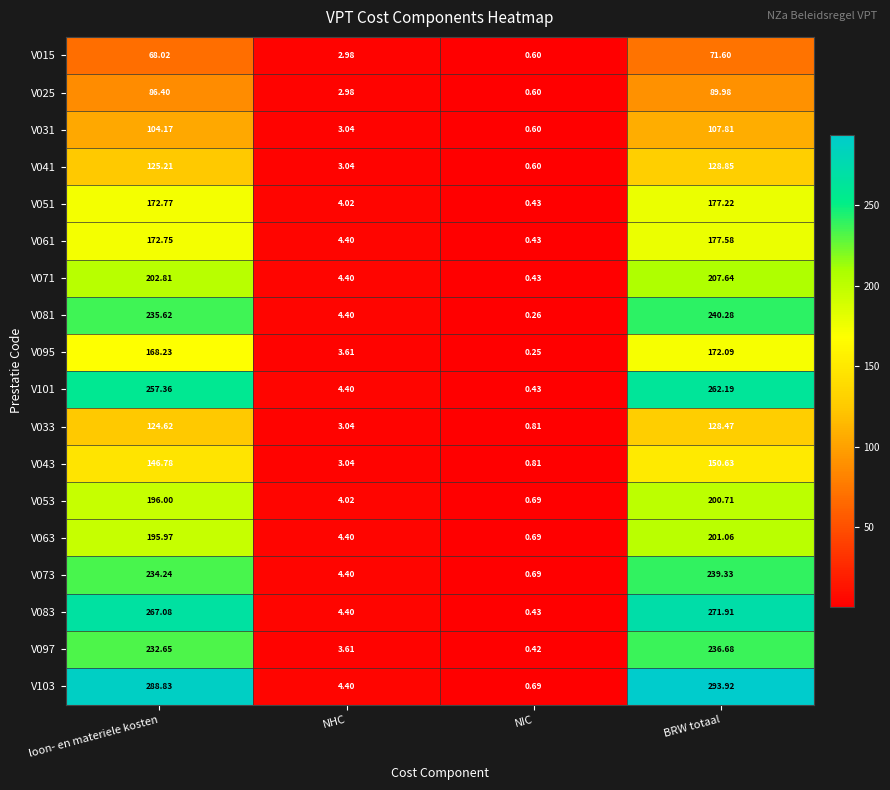

Is the value of V061 at loon- en materiele kosten greater than the value of V081 at NIC?

Yes